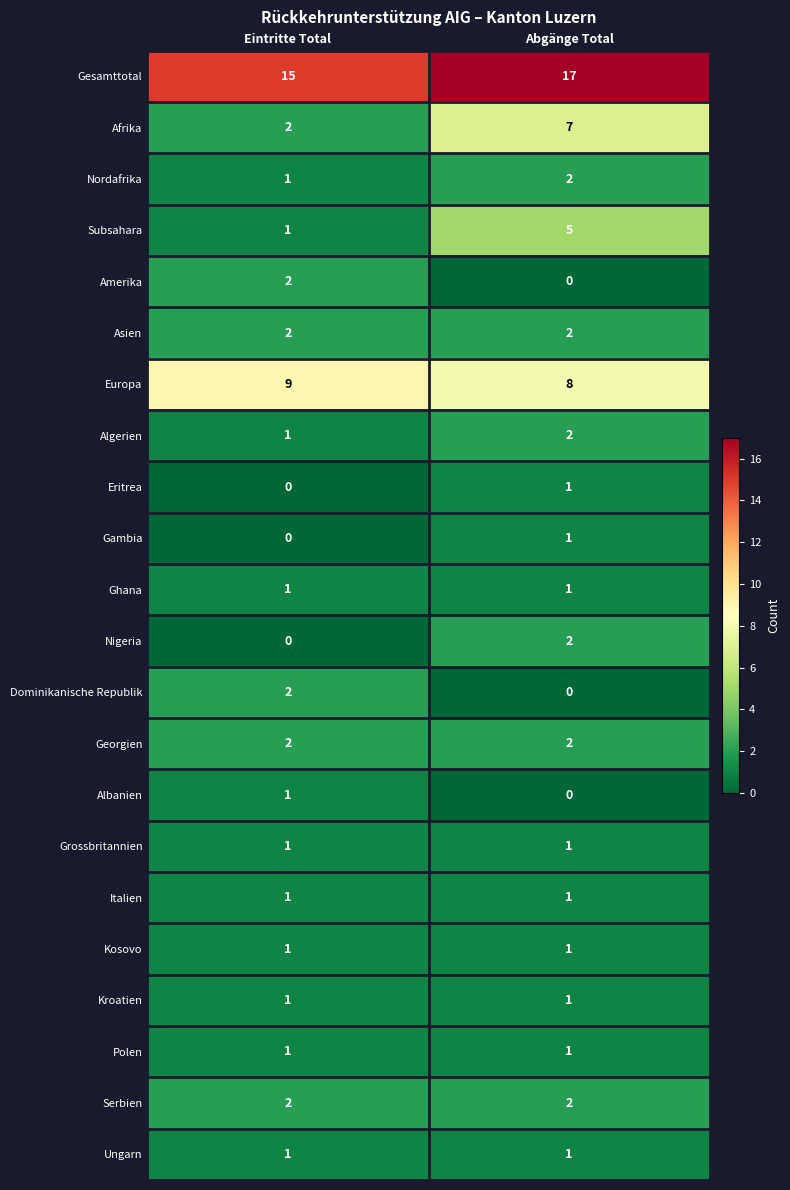

How many distinct data groups are displayed?

22